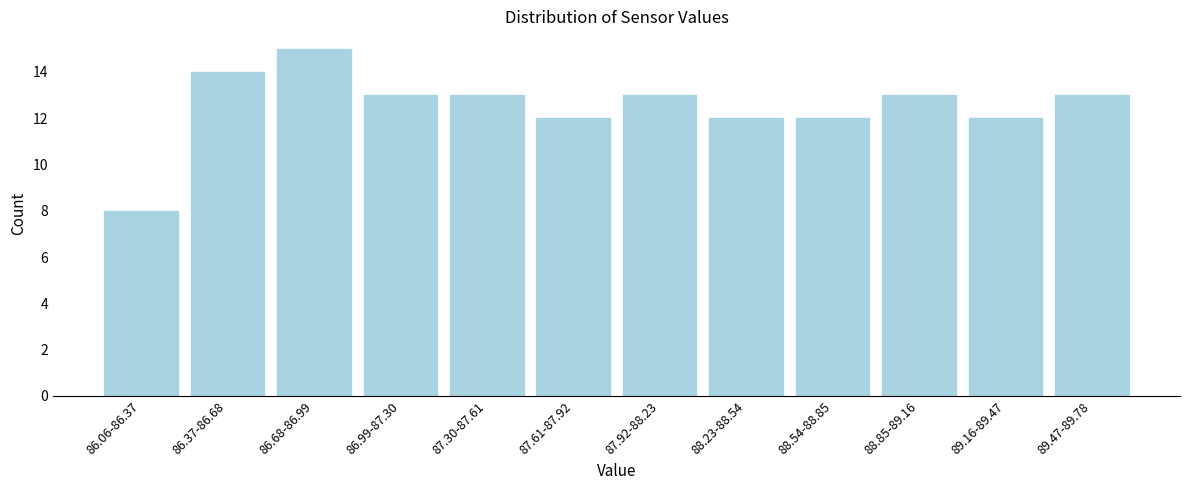

Reading right to left, what are all the values shown in this chart?

13	12	13	12	12	13	12	13	13	15	14	8